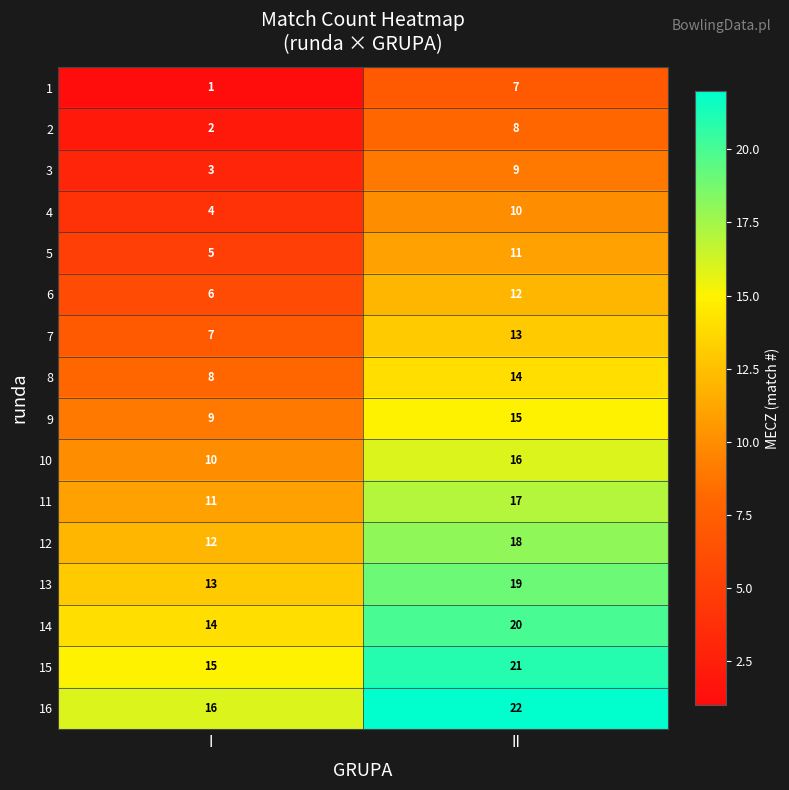

At which category does the chart reach its minimum across all series?

I